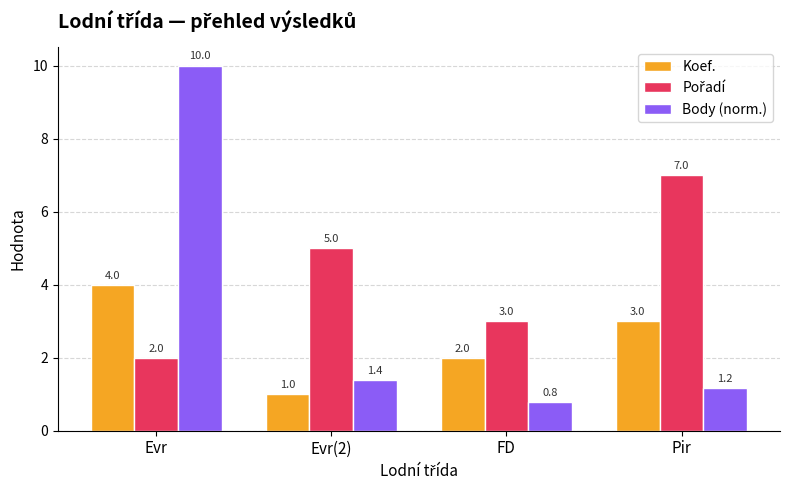

Rank the categories by Body (norm.) value from lowest to highest.

FD, Pir, Evr(2), Evr